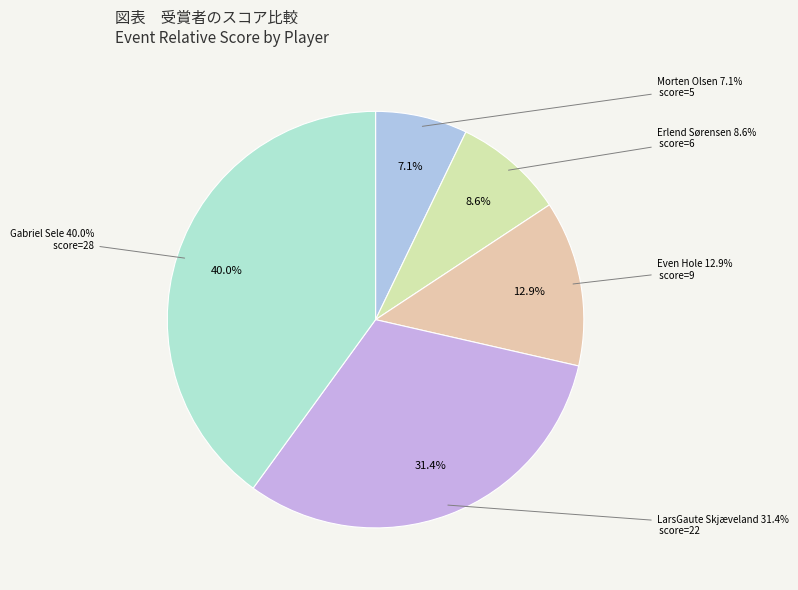

What percentage is the Erlend Sørensen (MPO) slice, to the nearest percent?

9%